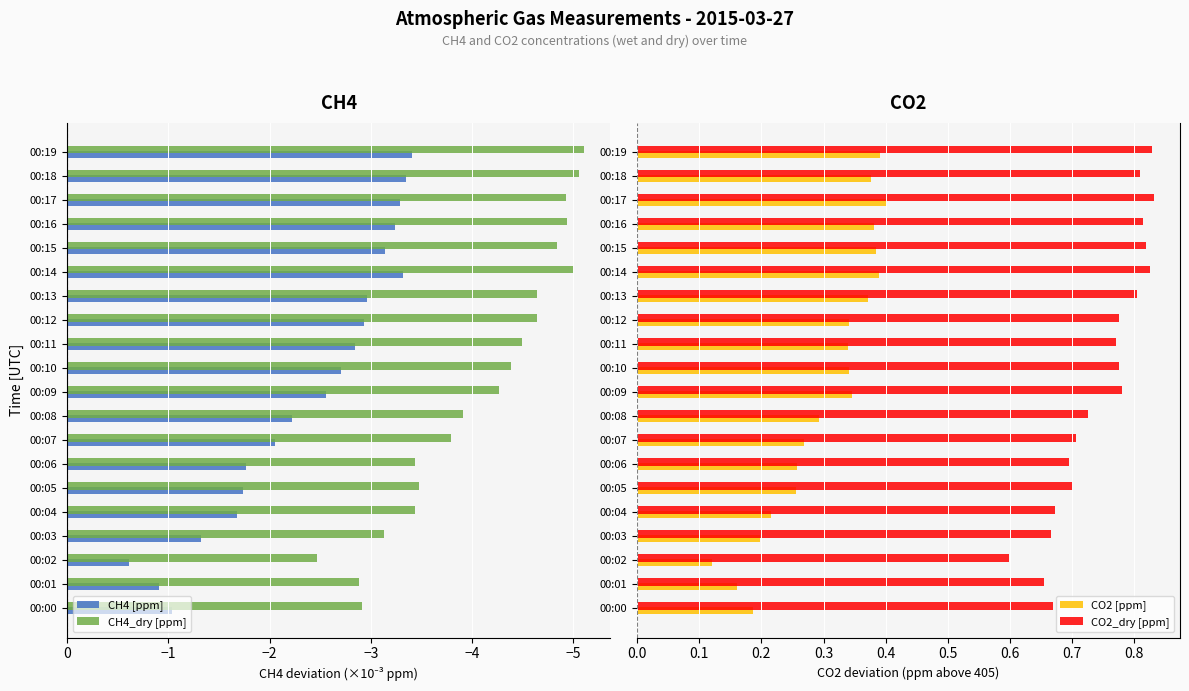

The CH4_dry [ppm] series shows -5.3 at 00:08. True or false?

False